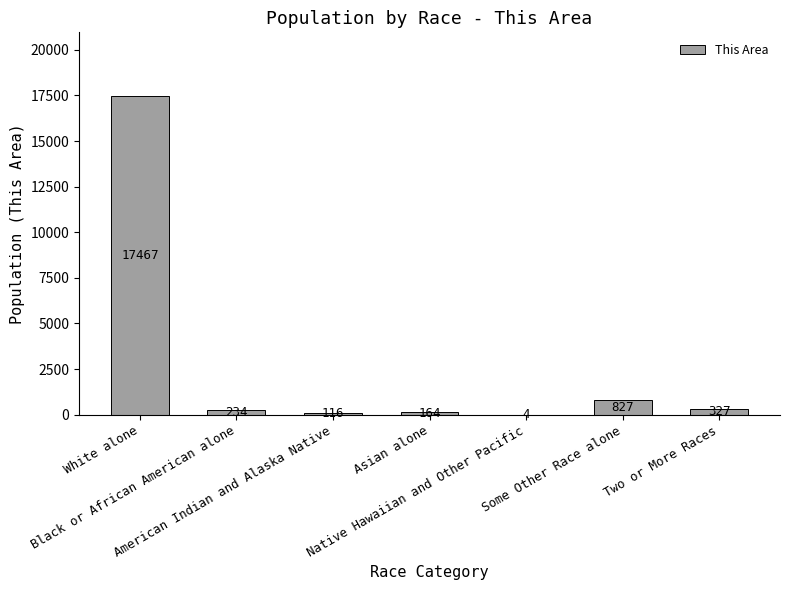

What is the maximum value shown in the chart?

17467